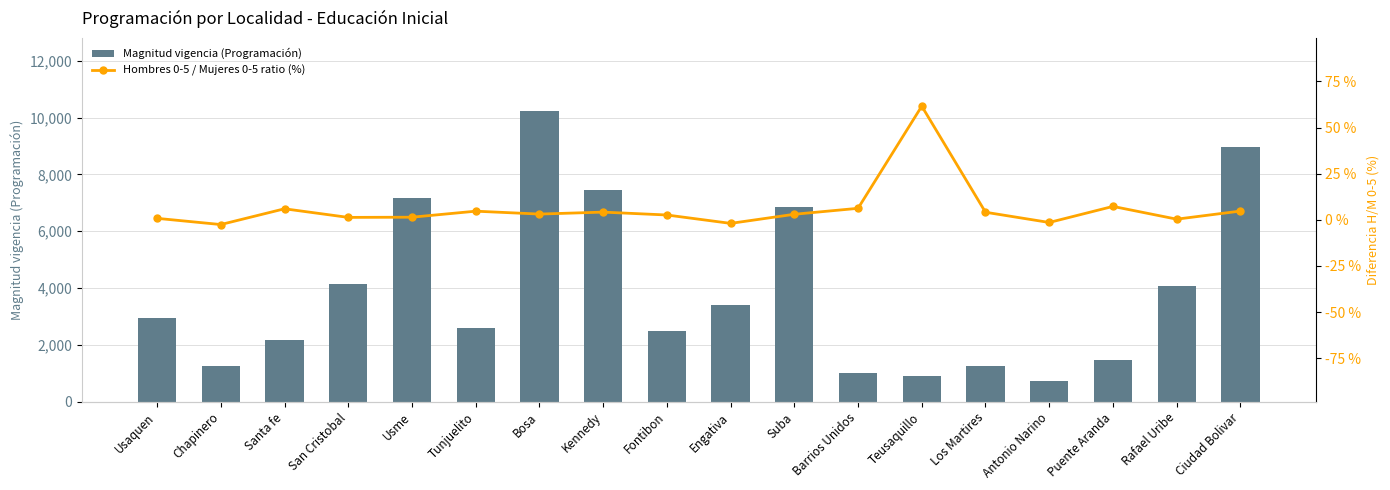

At which label does Hombres 0-5 / Mujeres 0-5 ratio (%) reach its minimum?

Chapinero